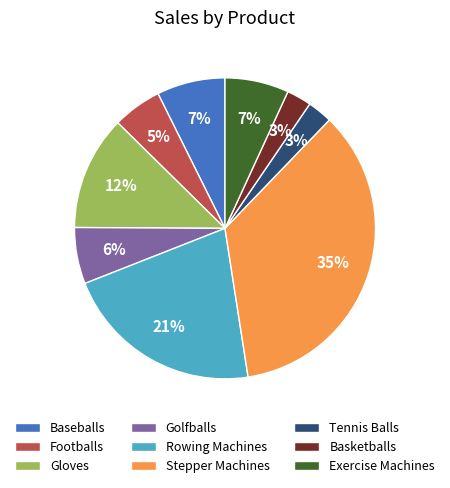

True or false: Gloves accounts for 19% of the total.

False